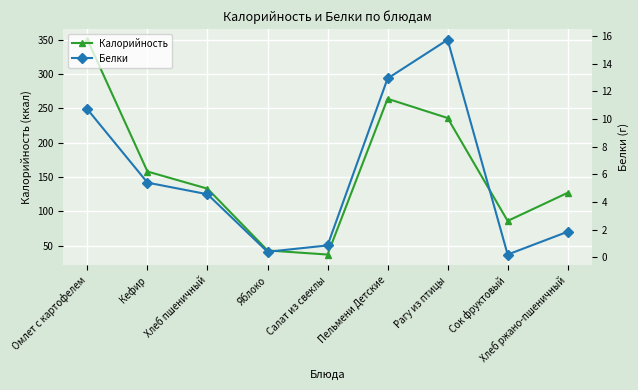

What is the minimum value for Калорийность?

37